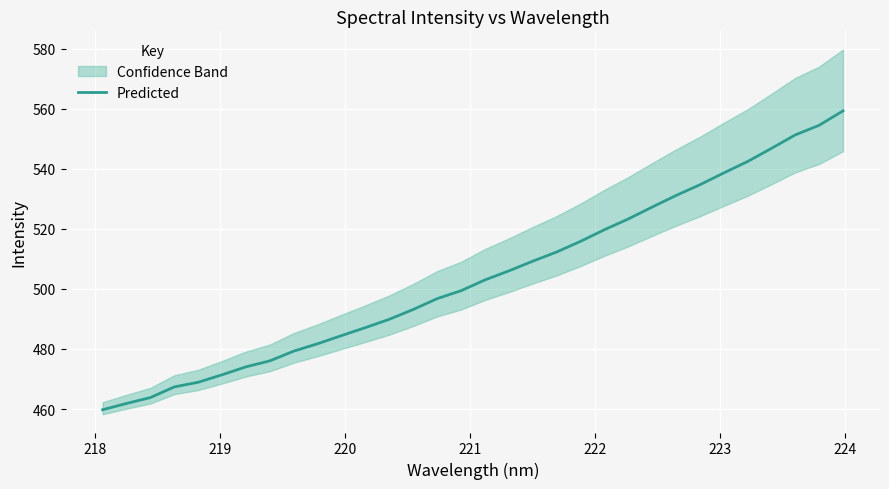

What is the maximum value for Predicted?

559.2